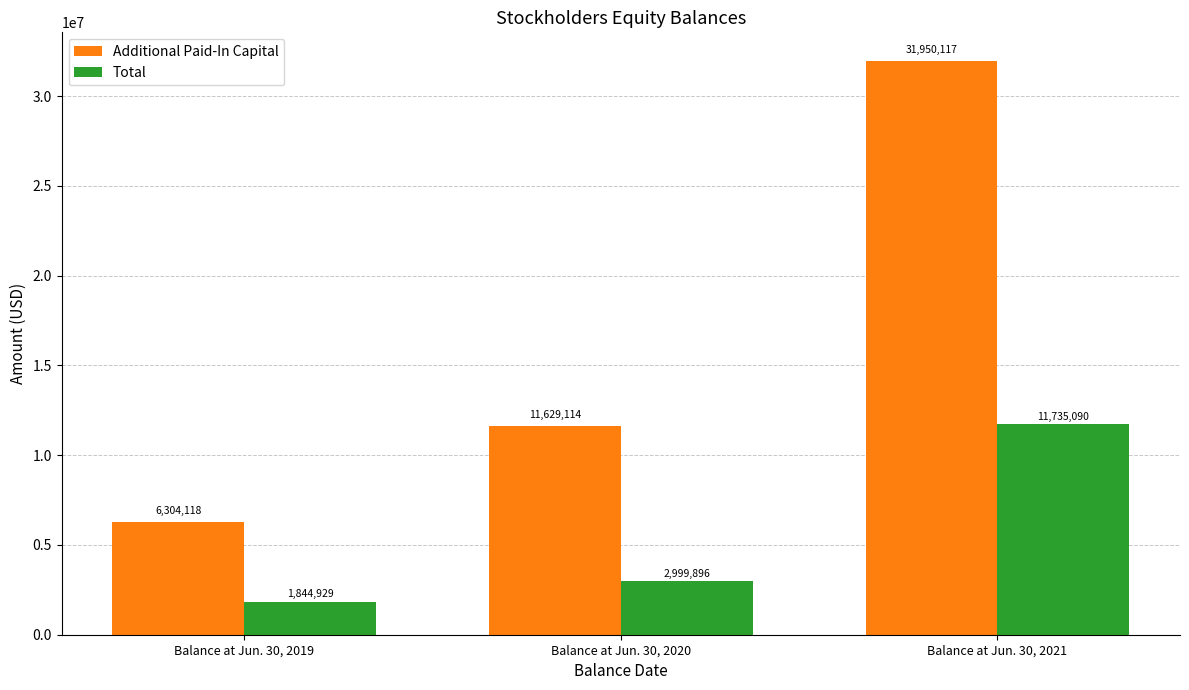

The value of Additional Paid-In Capital at Balance at Jun. 30, 2020 is 11629114. True or false?

True